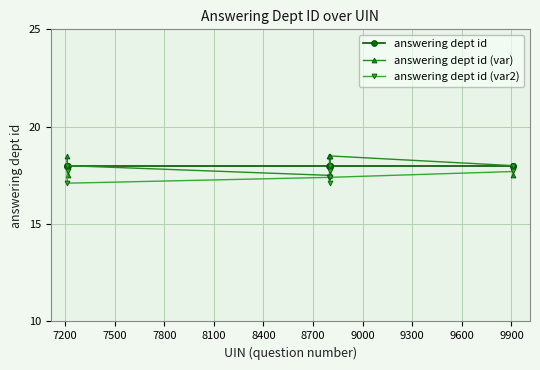

Reading left to right, what are all the values shown in this chart?

answering dept id: 18.0	18.0	18.0	18.0	18.0	18.0	18.0	18.0	18.0	18.0
answering dept id (var): 18.0	18.5	17.5	18.5	17.5	18.0	18.5	17.5	17.5	18.0
answering dept id (var2): 17.1	18.0	17.7	17.4	17.1	18.0	17.7	17.4	18.0	17.7